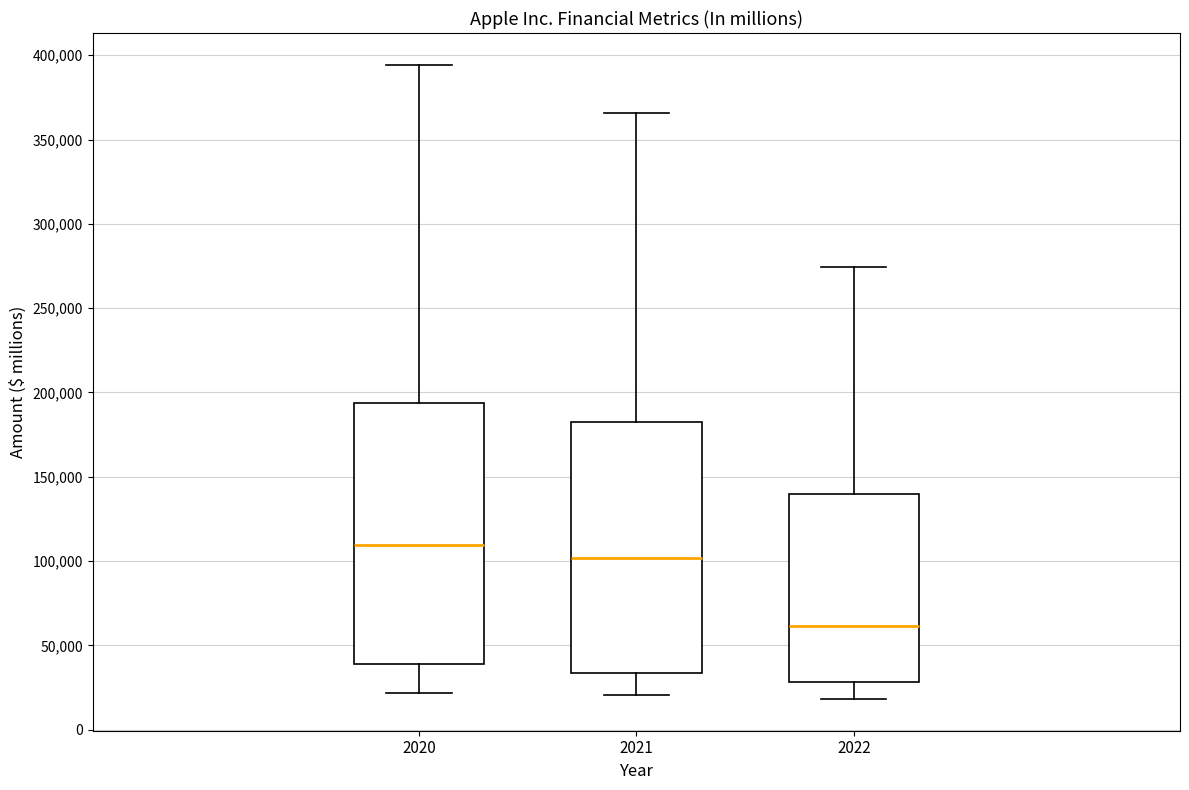

Comparing the boxes themselves (not the whiskers), which one is the tallest?

2020